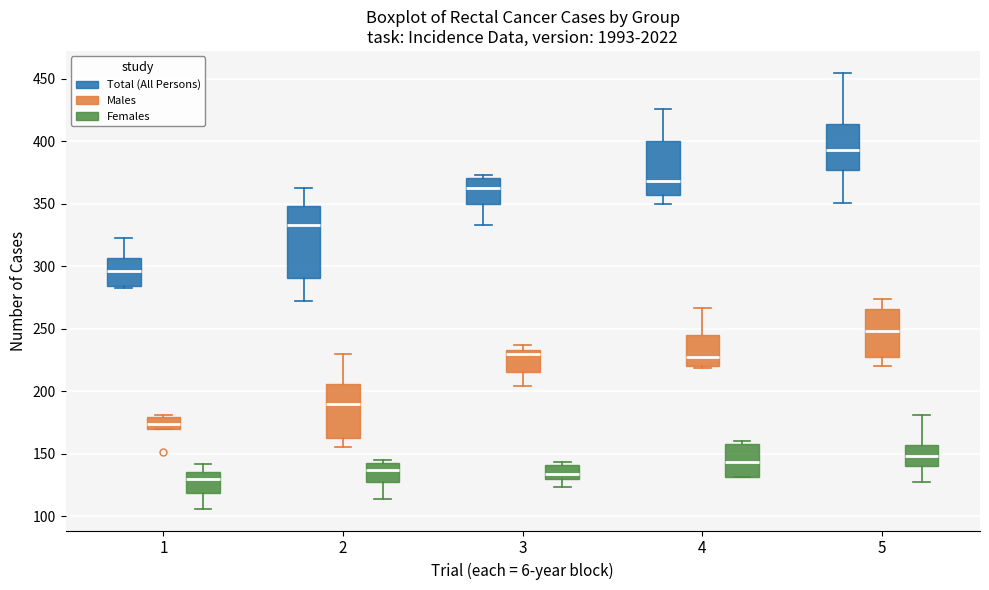

Where does the lower whisker of the box for 5 (Total (All Persons)) end on the y-axis? The values are not printed on the chart, so give them approximately, as read against the axis.

350